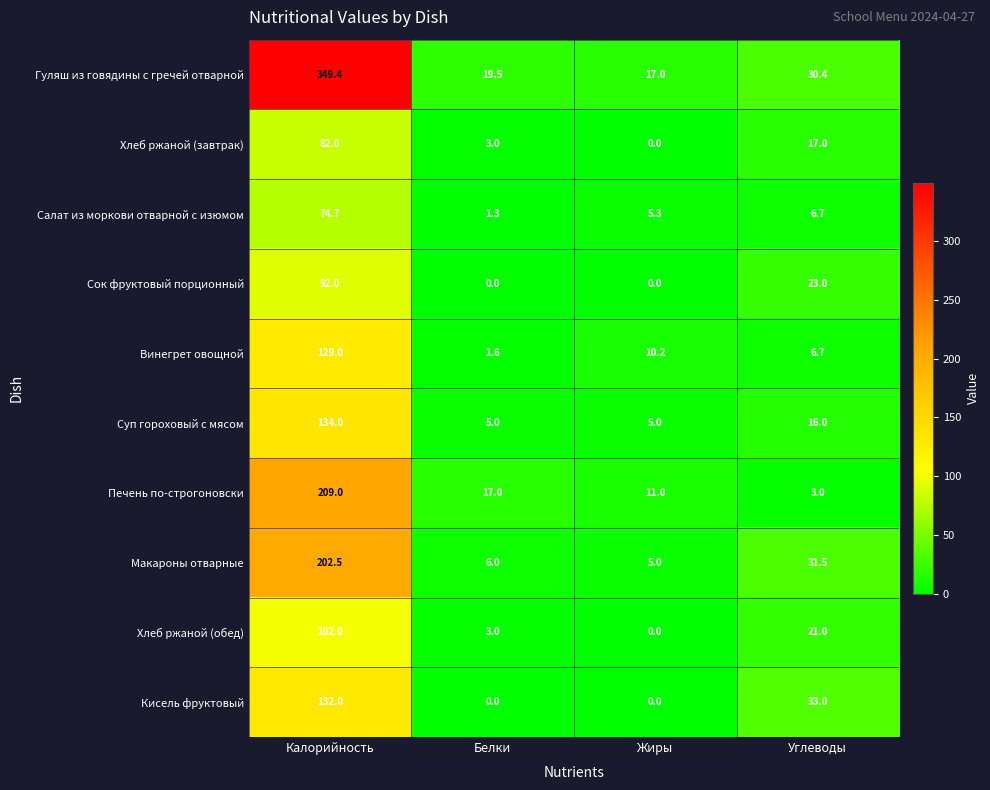

What is the total value across all series at Жиры?

53.5